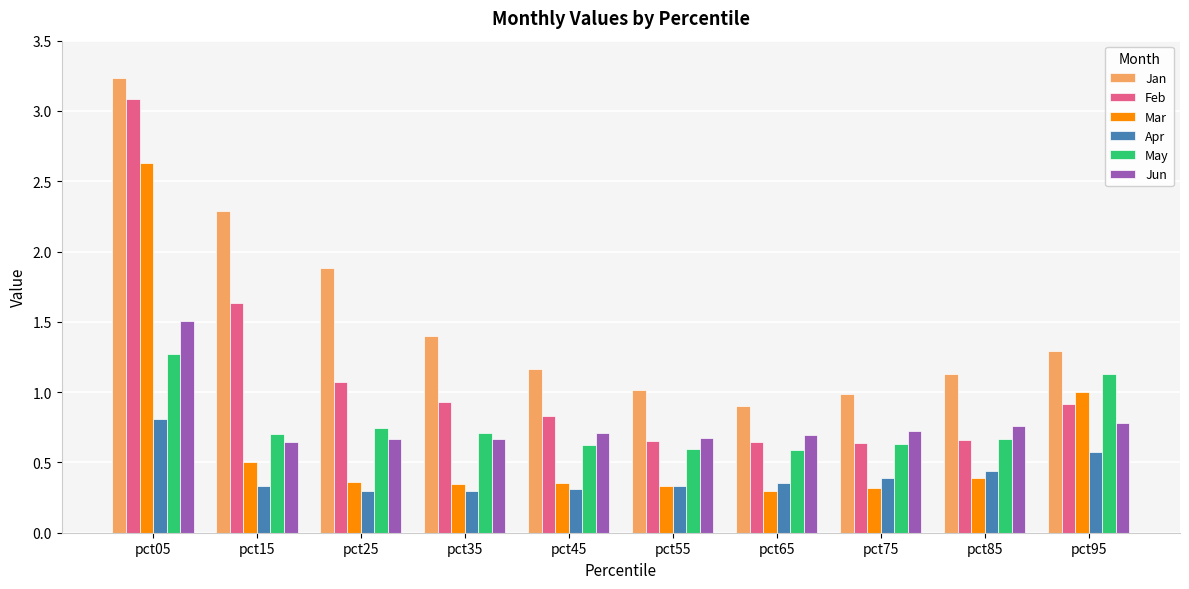

What is the sum of all Jan values?

15.3